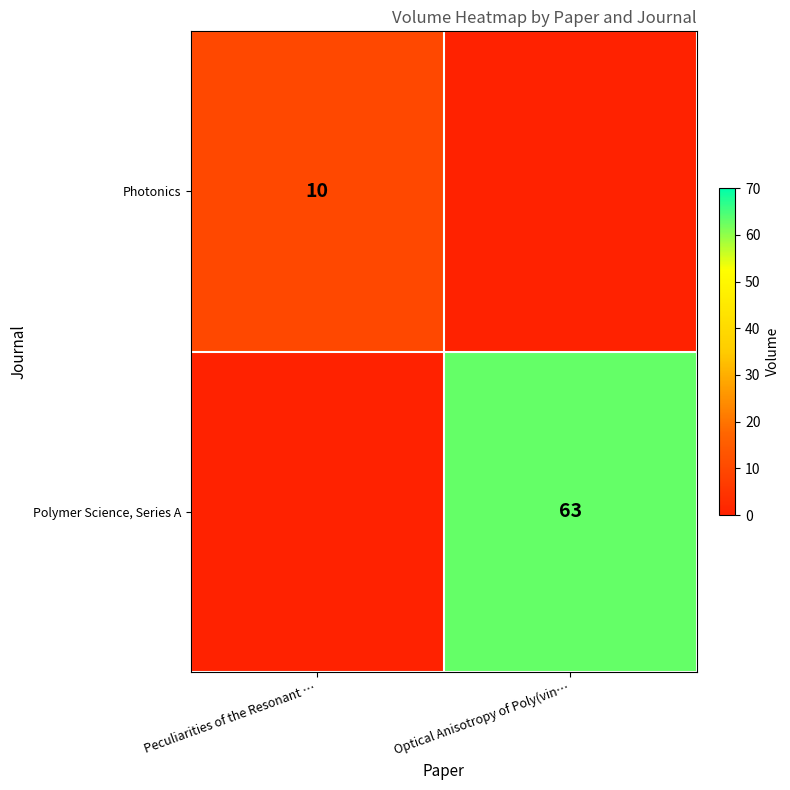

Is the value of Polymer Science, Series A at Optical Anisotropy of Poly(vin… greater than the value of Photonics at Peculiarities of the Resonant …?

Yes